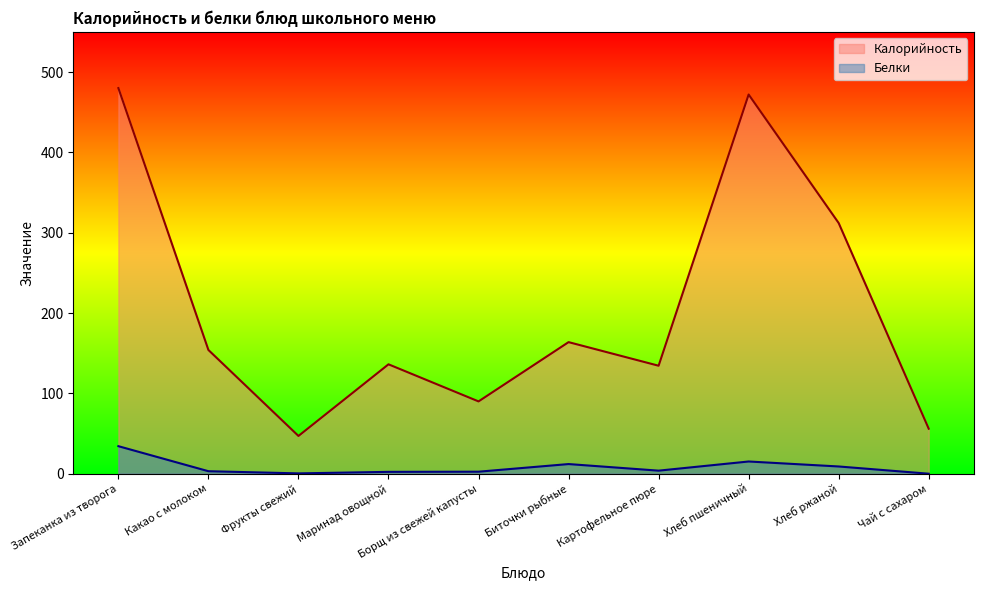

True or false: Калорийность has a value of 234.0 at Картофельное пюре.

False